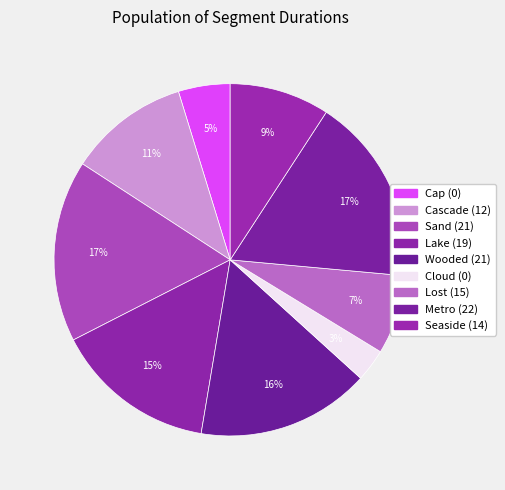

Does Metro (22) account for over 50% of the chart?

No